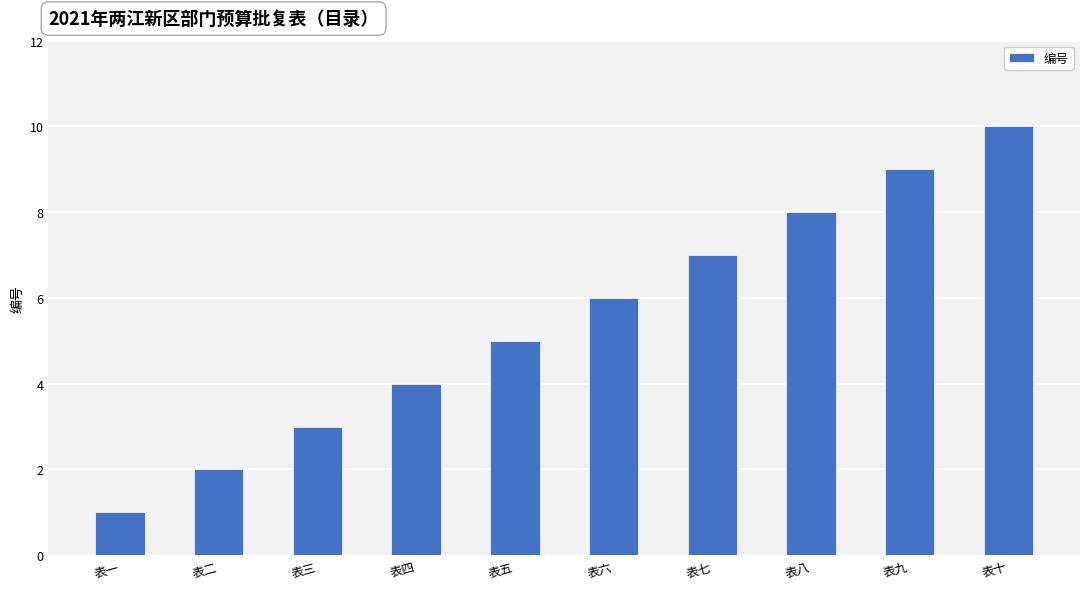

Approximately how many times larger is the value at 表四 compared to 表二?

2.0